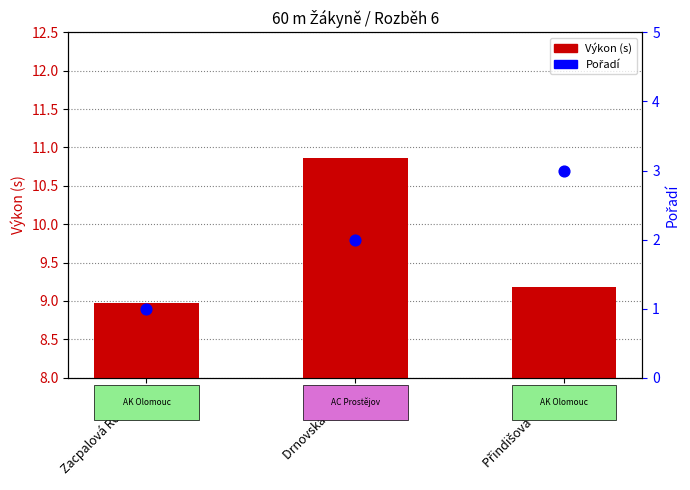

What is the total value across all series at Drnovská Lenka?

12.9